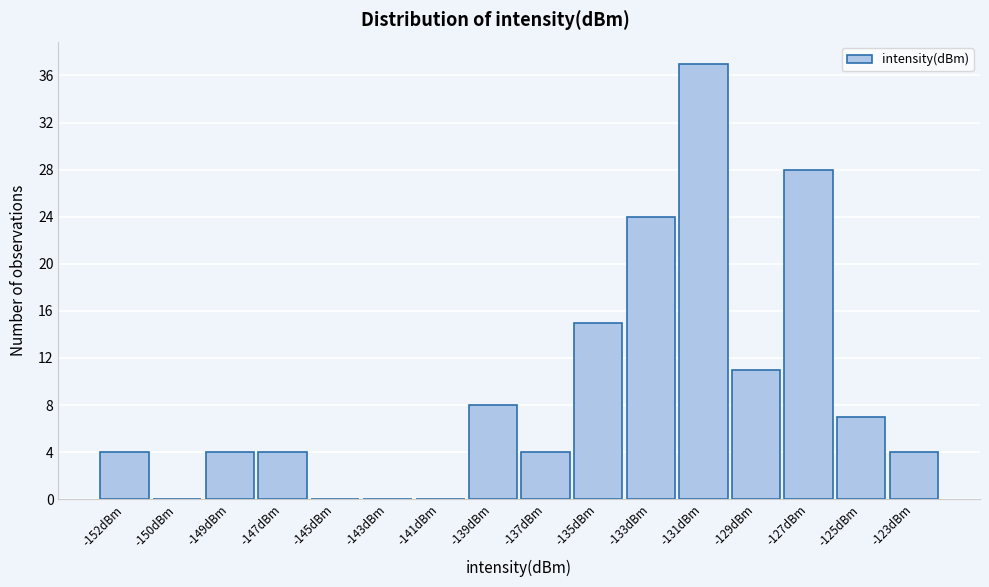

Reading right to left, list all the values displayed in this chart.

-123dBm=4	-125dBm=7	-127dBm=28	-129dBm=11	-131dBm=37	-133dBm=24	-135dBm=15	-137dBm=4	-139dBm=8	-141dBm=0	-143dBm=0	-145dBm=0	-147dBm=4	-149dBm=4	-150dBm=0	-152dBm=4